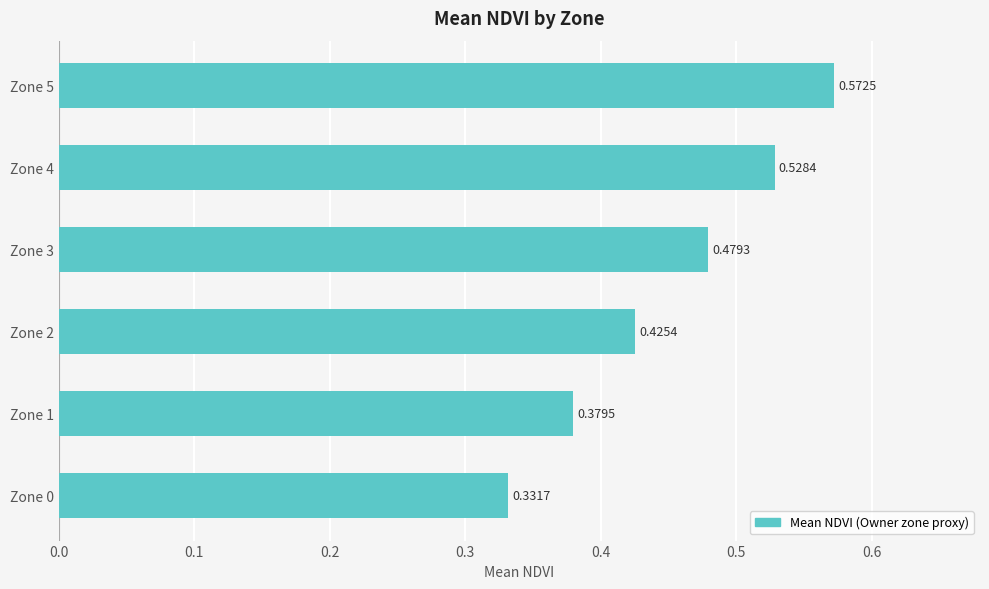

Rank the categories by value from highest to lowest.

Zone 5, Zone 4, Zone 3, Zone 2, Zone 1, Zone 0